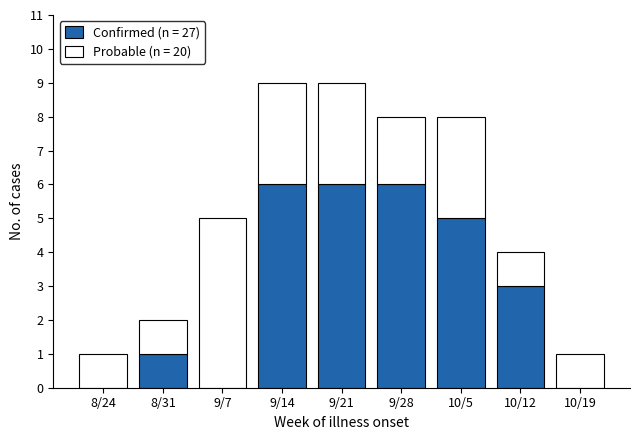

What is the highest value of the Confirmed (n = 27) series?

6